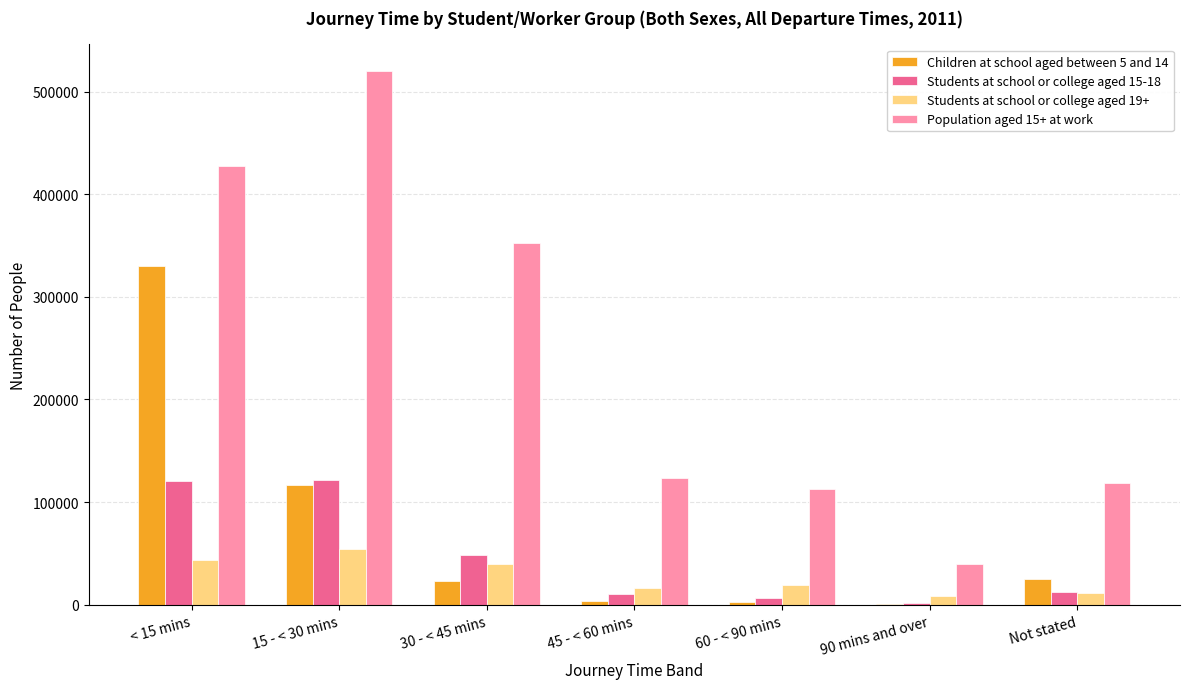

Is the value of Students at school or college aged 15-18 at 15 - < 30 mins greater than the value of Students at school or college aged 19+ at 90 mins and over?

Yes